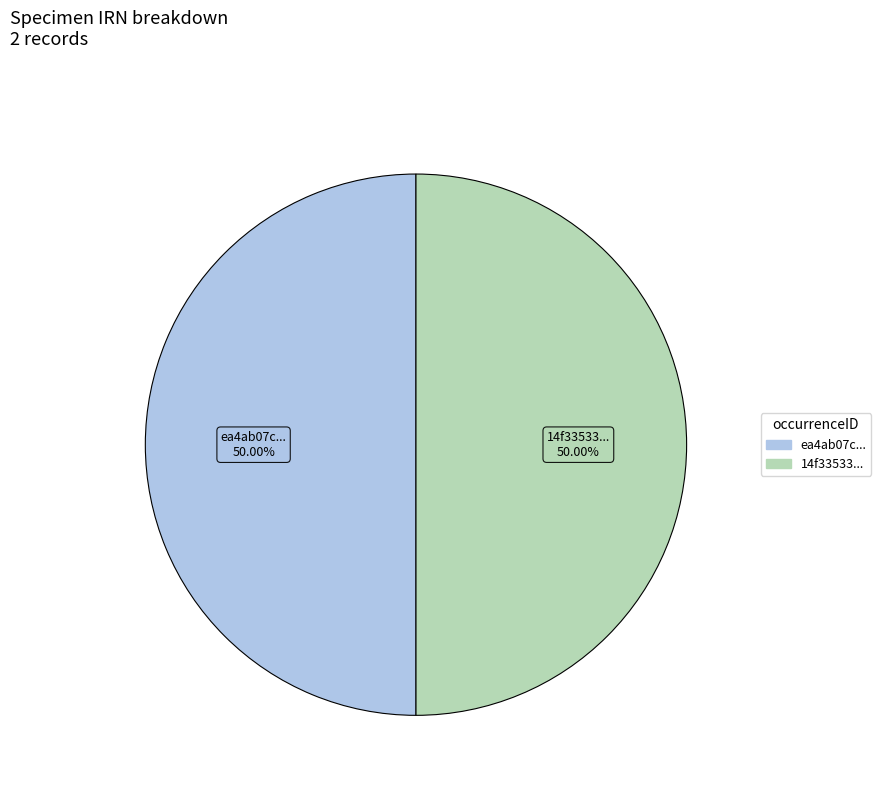

How many segments does this pie chart have?

2